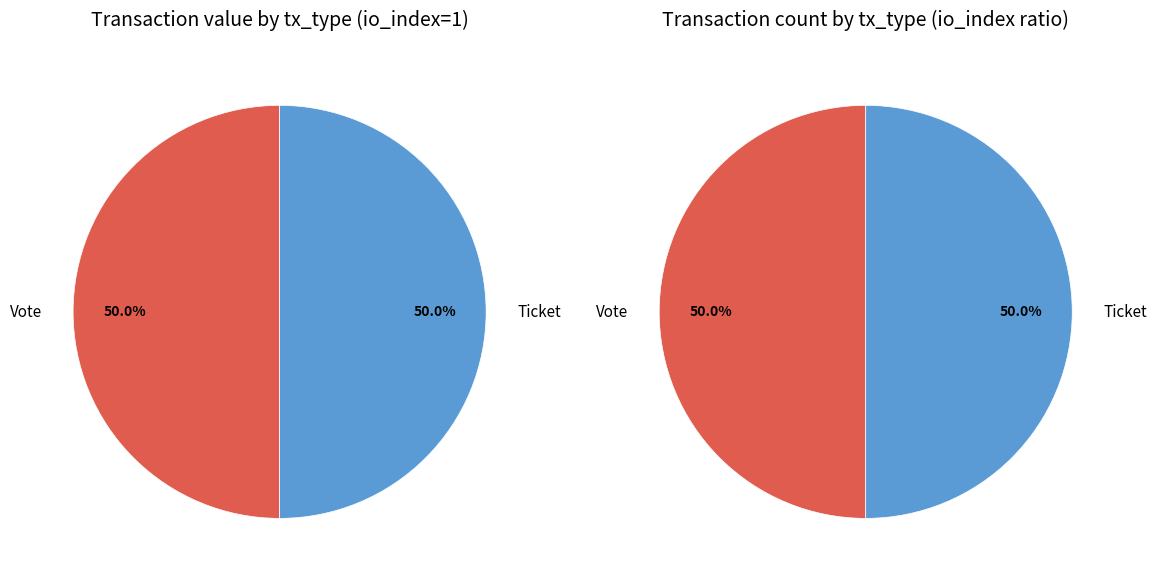

How many segments does this pie chart have?

2